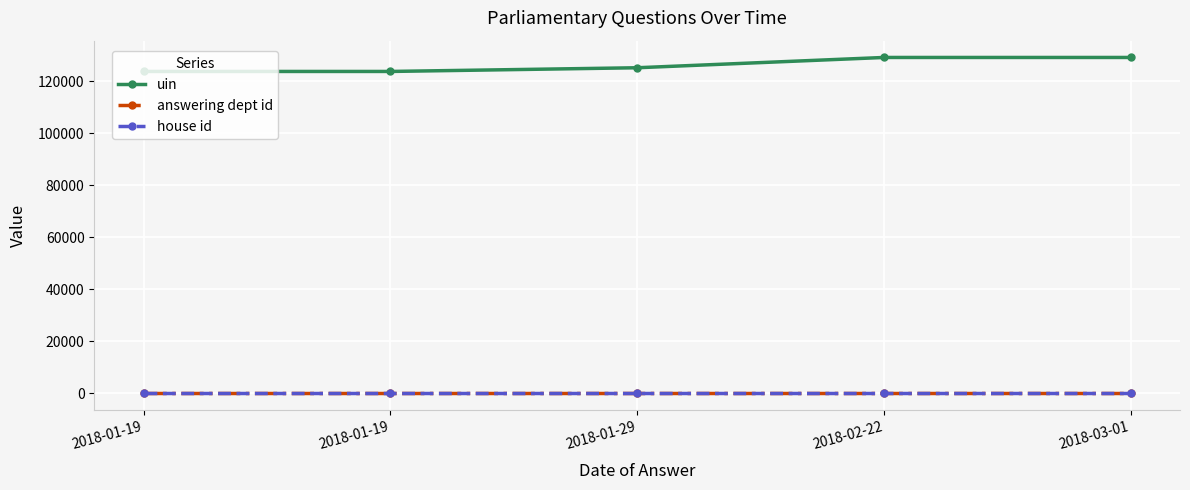

What are all the series names shown in the legend?

uin, answering dept id, house id